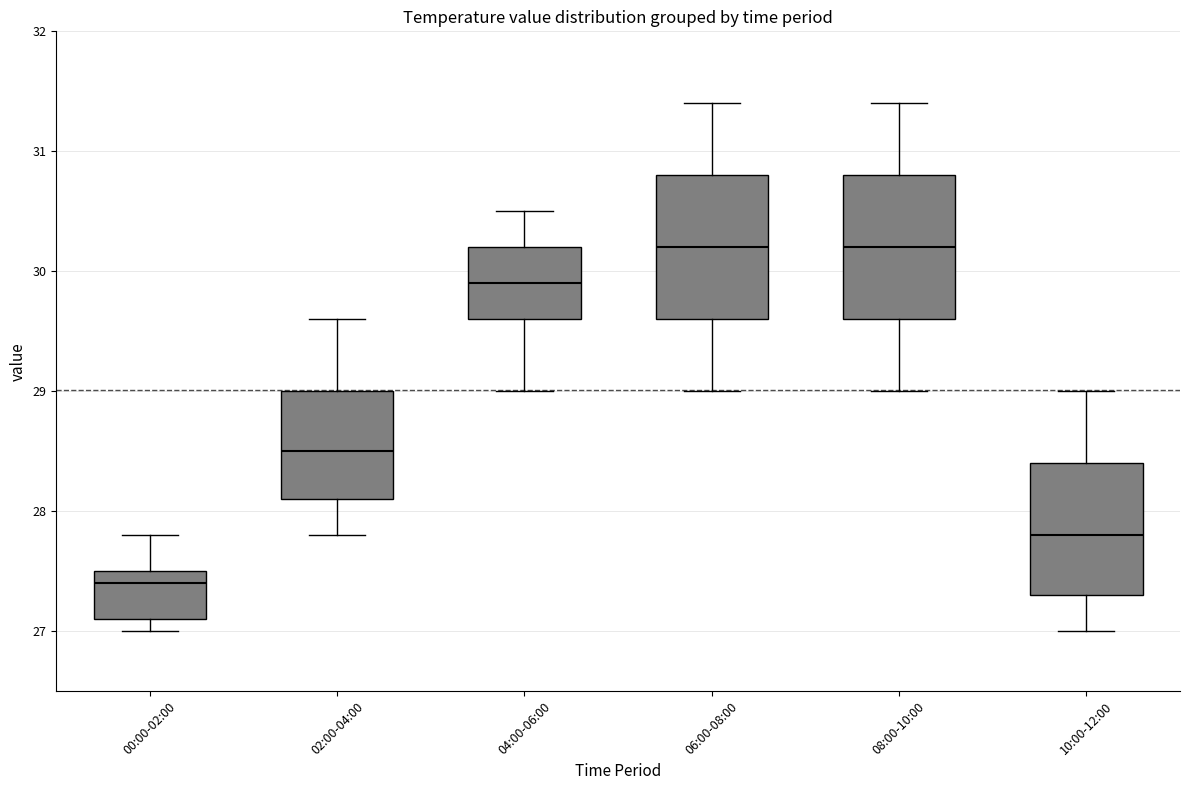

Reading left to right, read every box against the y-axis: the position of its median line, the range the box covers, and the ends of its whiskers. The values are not printed on the chart, so give them approximately, as read against the axis.

00:00-02:00: median 27.4, box 27.1 to 27.5, whiskers 27.0 to 27.8
02:00-04:00: median 28.5, box 28.1 to 29.0, whiskers 27.8 to 29.6
04:00-06:00: median 29.9, box 29.6 to 30.2, whiskers 29.0 to 30.5
06:00-08:00: median 30.2, box 29.6 to 30.8, whiskers 29.0 to 31.4
08:00-10:00: median 30.2, box 29.6 to 30.8, whiskers 29.0 to 31.4
10:00-12:00: median 27.8, box 27.3 to 28.4, whiskers 27.0 to 29.0